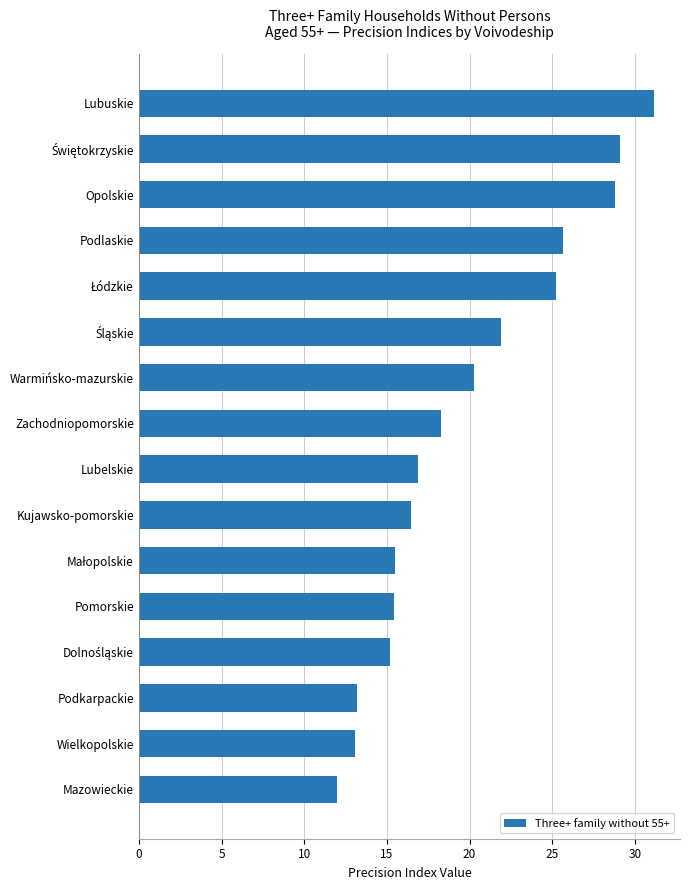

What is the sum of all values?

318.1